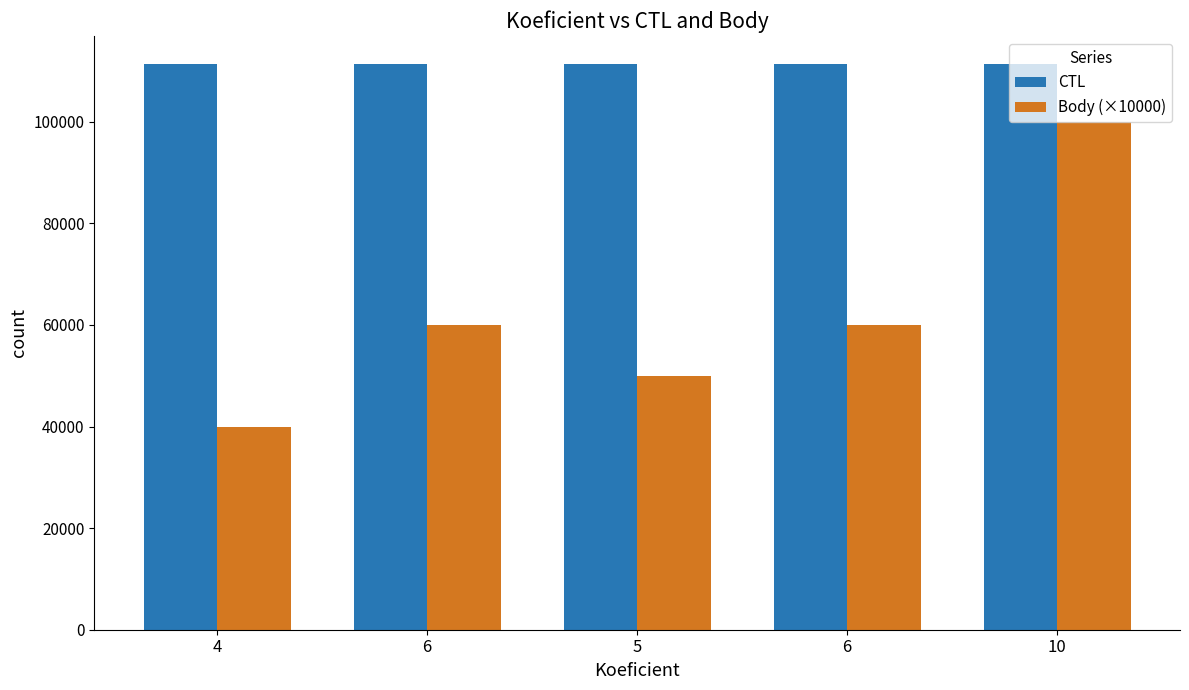

Does the chart contain stacked bars?

No